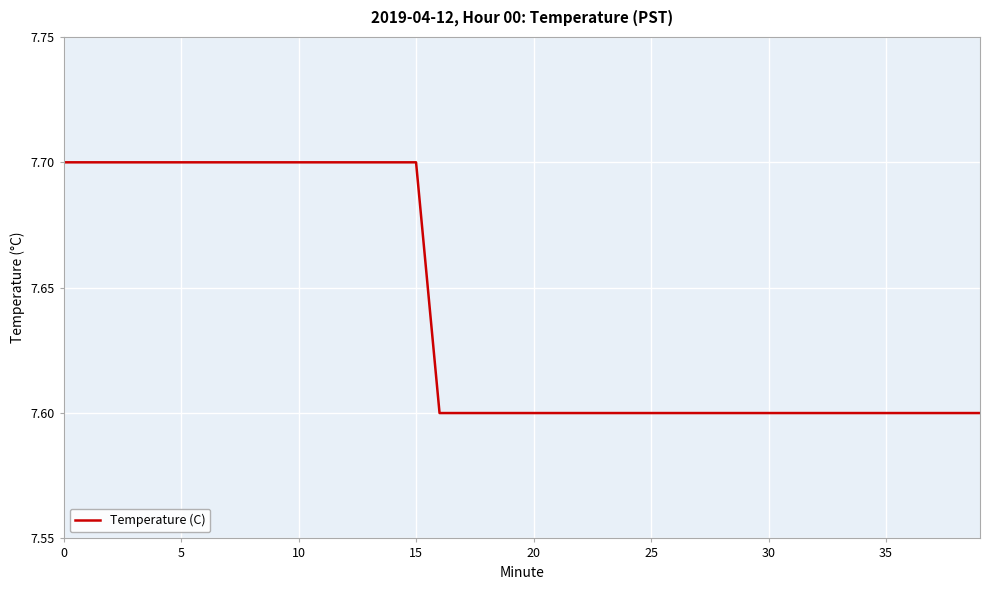

What is the smallest value displayed?

7.6